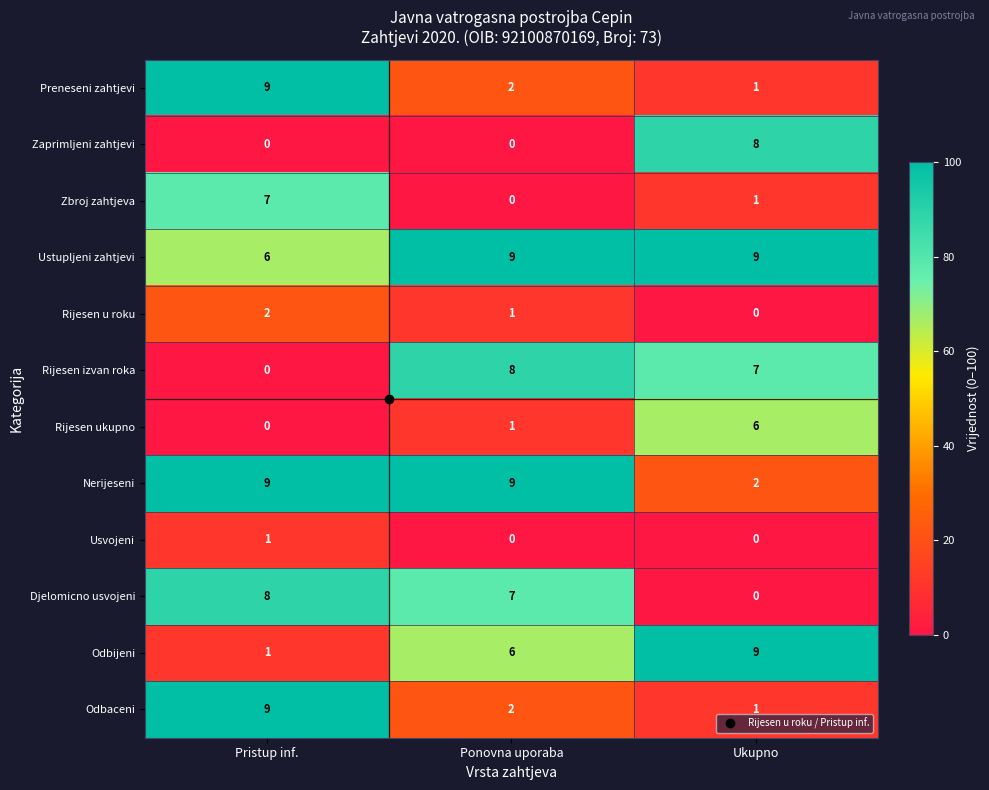

The value of Zbroj zahtjeva at Ukupno is 1. True or false?

True